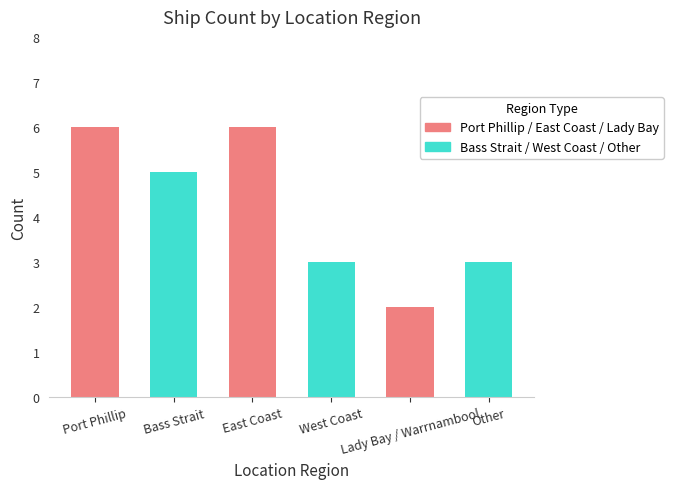

Is it true that the value at West Coast is 3?

True